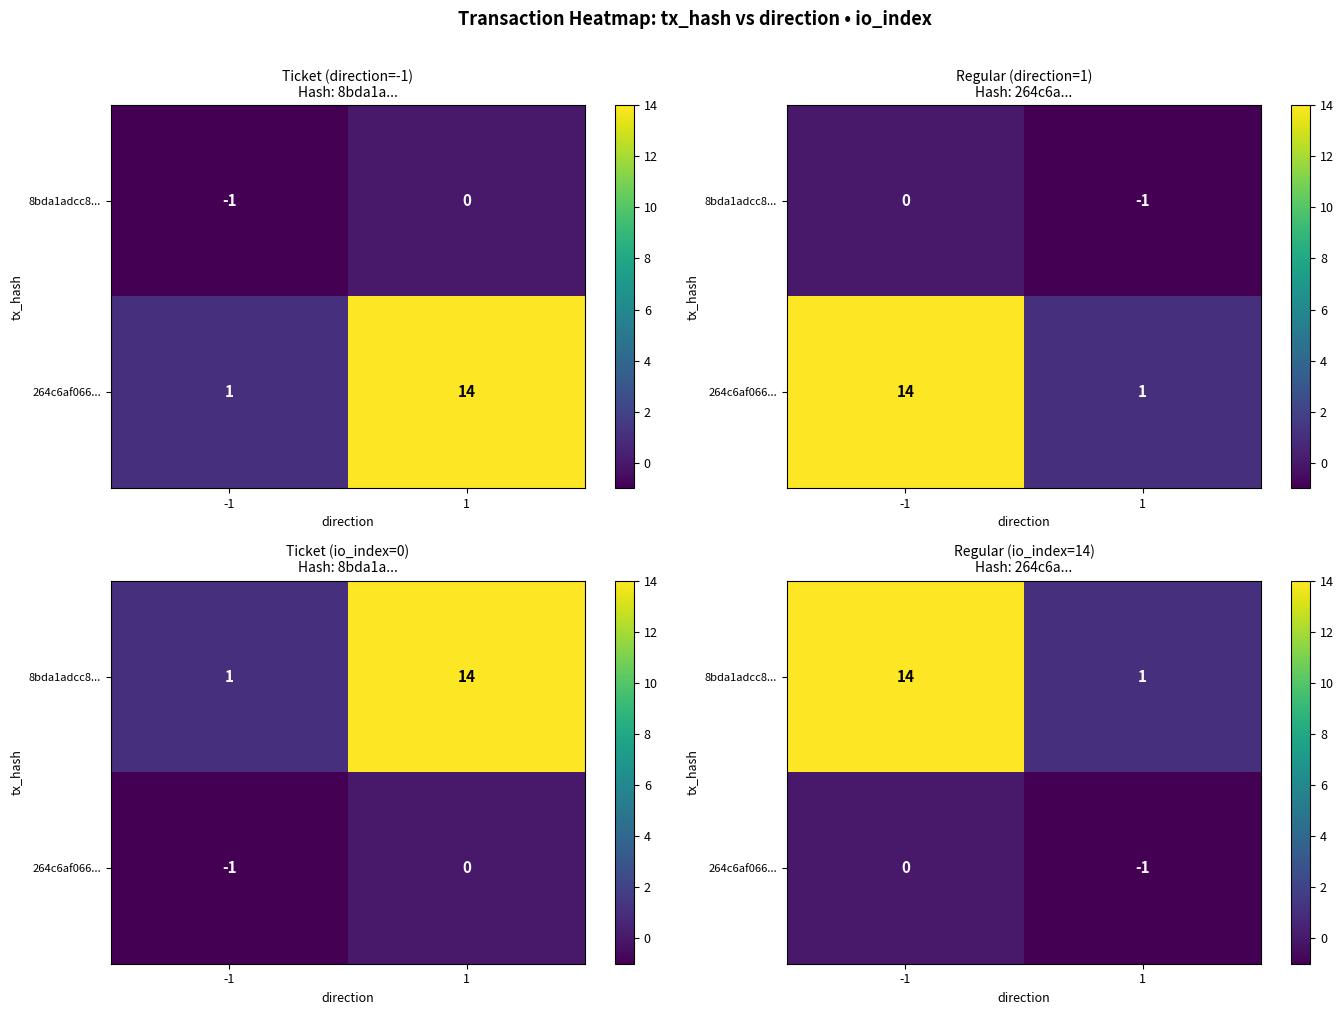

Is it true that 264c6af066... equals 0 at -1?

False